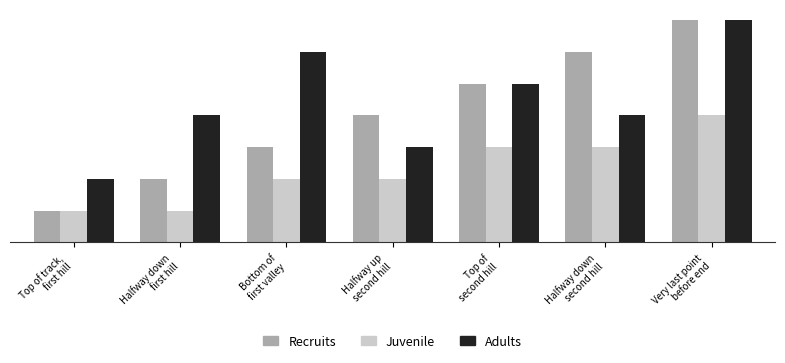

What are all the series names shown in the legend?

Recruits, Juvenile, Adults